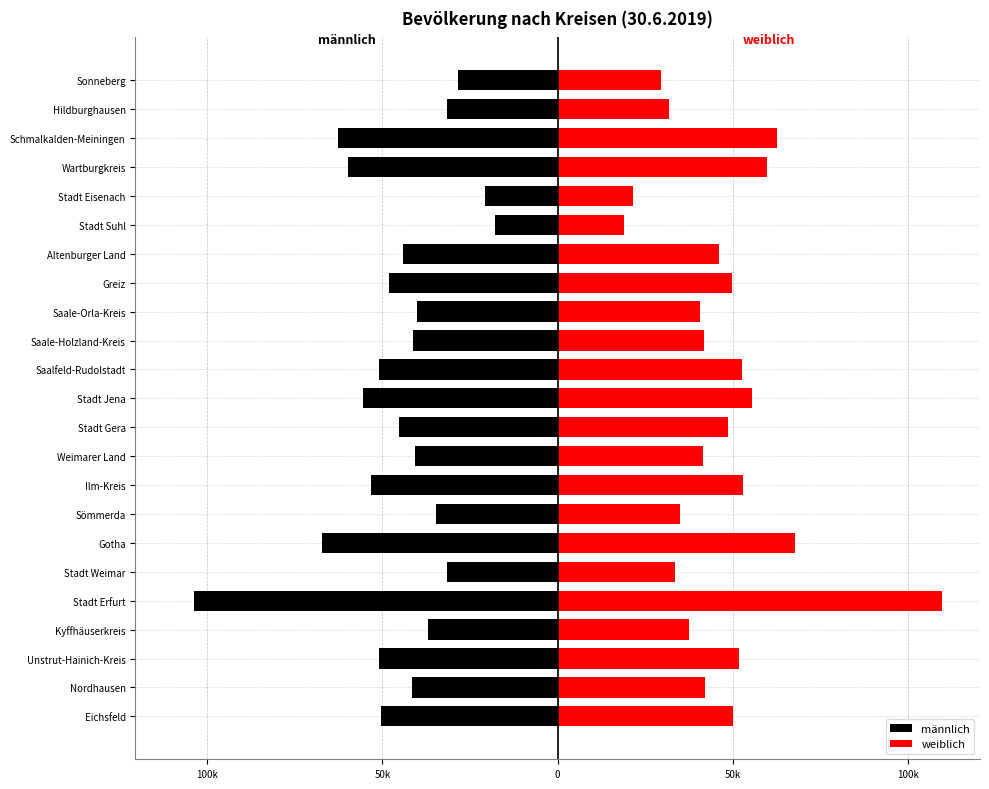

True or false: männlich has a value of -28592 at Sonneberg.

True